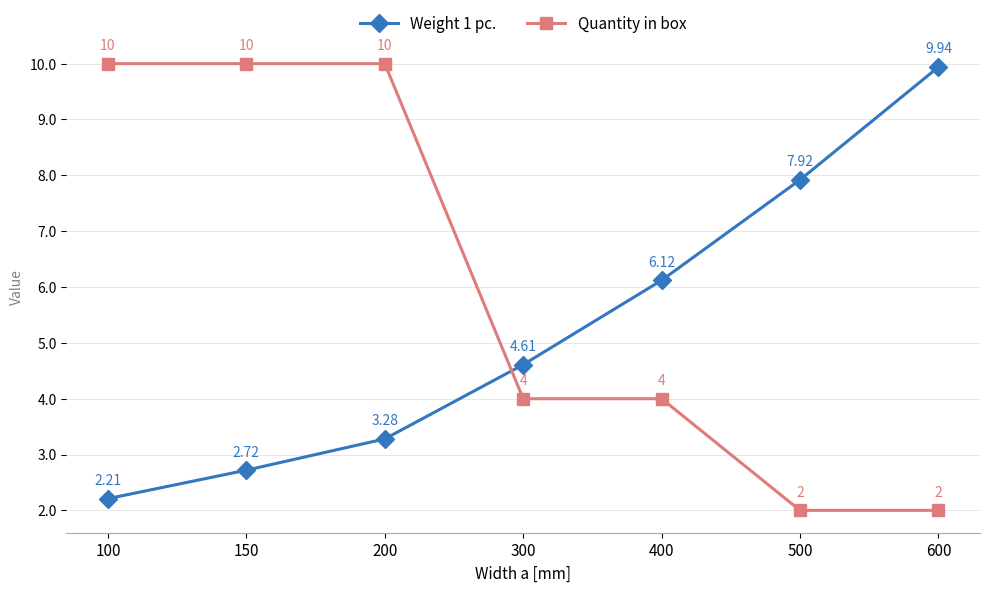

What is the average value of the Weight 1 pc. series?

5.3